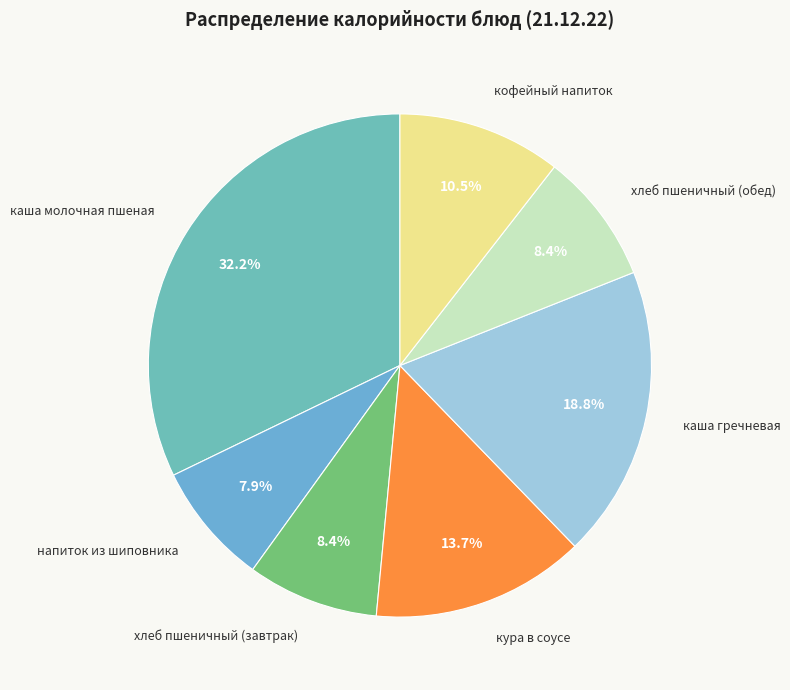

Approximately how many times larger is the value at кура в соусе compared to каша гречневая?

0.7